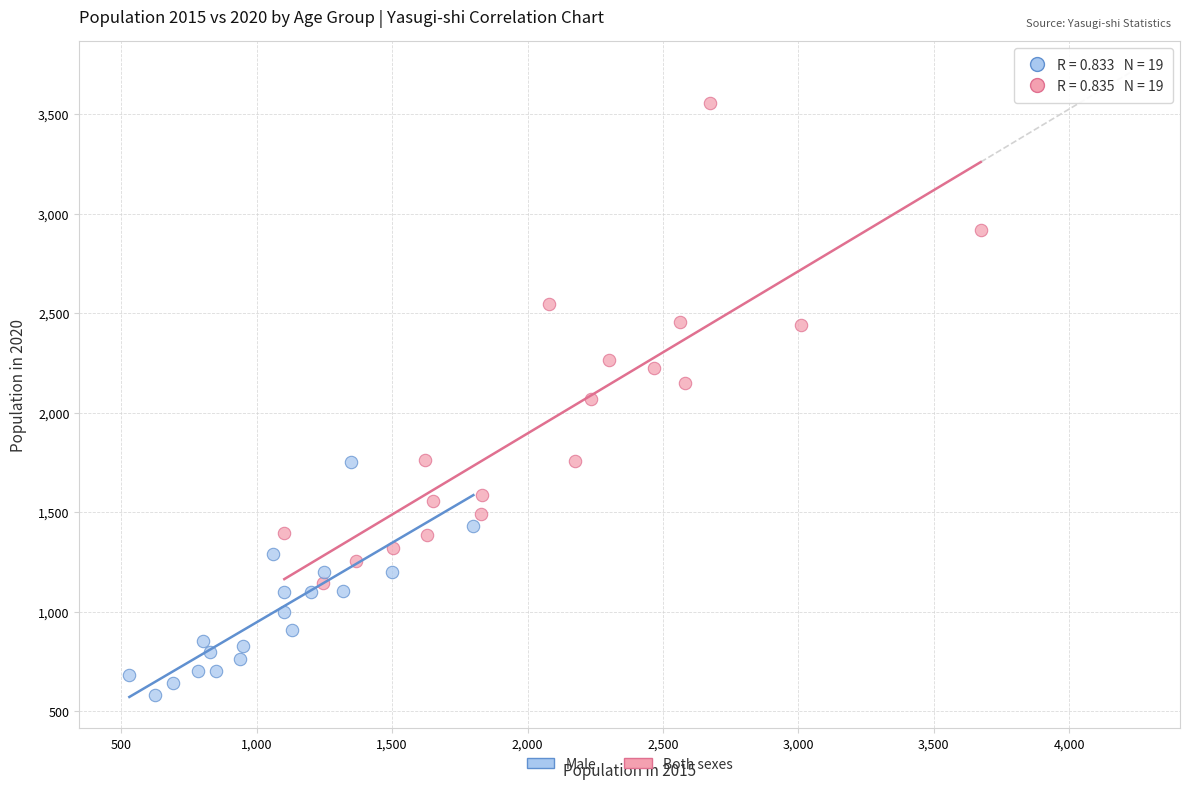

Which series contains the highest Y value?

Both sexes